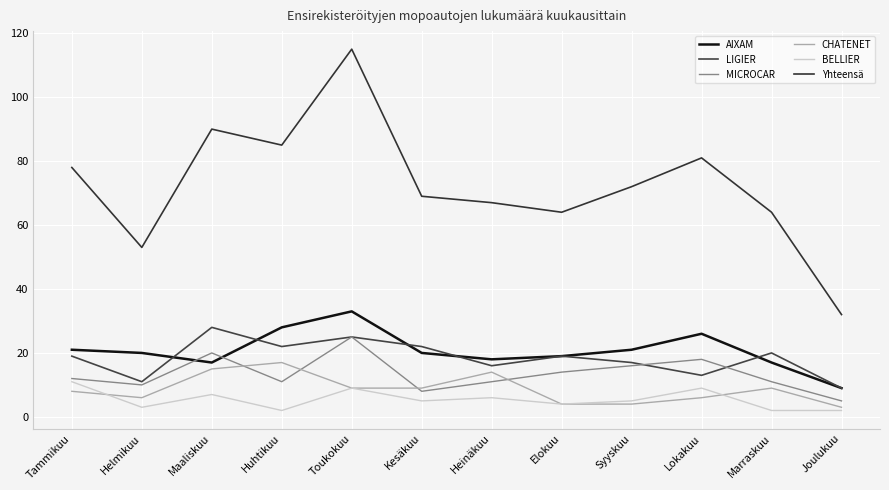

Between Kesäkuu and Elokuu, which series saw the biggest shift?

MICROCAR